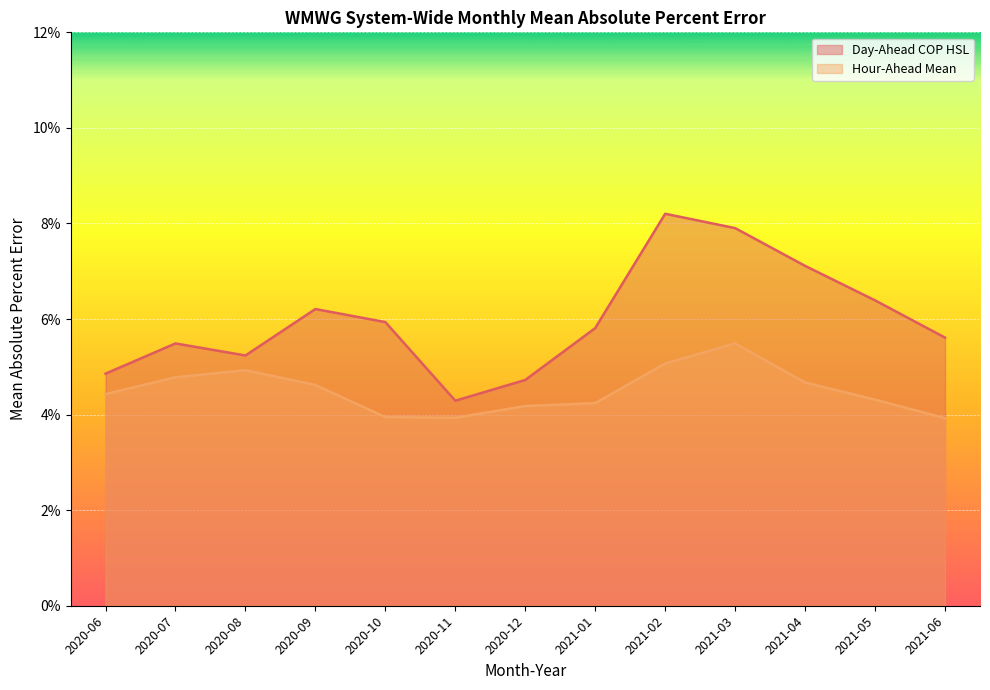

Reading right to left, what are all the values shown in this chart?

Day-Ahead COP HSL: 2021-06=0.1	2021-05=0.1	2021-04=0.1	2021-03=0.1	2021-02=0.1	2021-01=0.1	2020-12=0.0	2020-11=0.0	2020-10=0.1	2020-09=0.1	2020-08=0.1	2020-07=0.1	2020-06=0.0
Hour-Ahead Mean: 2021-06=0.0	2021-05=0.0	2021-04=0.0	2021-03=0.1	2021-02=0.1	2021-01=0.0	2020-12=0.0	2020-11=0.0	2020-10=0.0	2020-09=0.0	2020-08=0.0	2020-07=0.0	2020-06=0.0